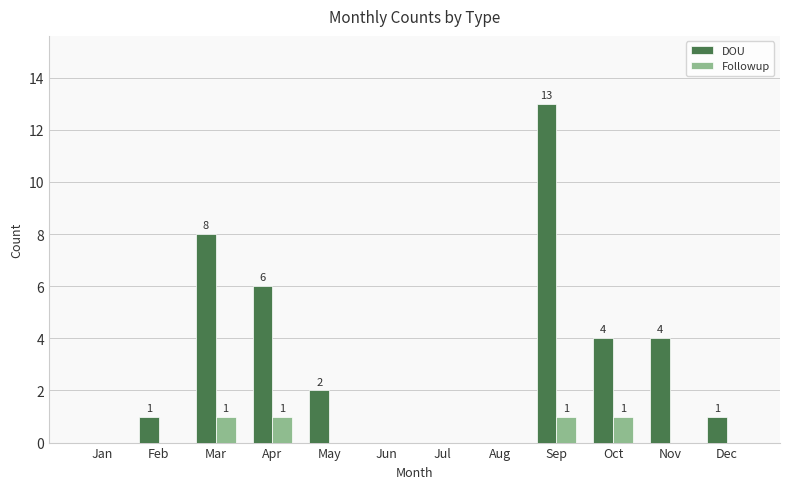

What is the sum of all Followup values?

4